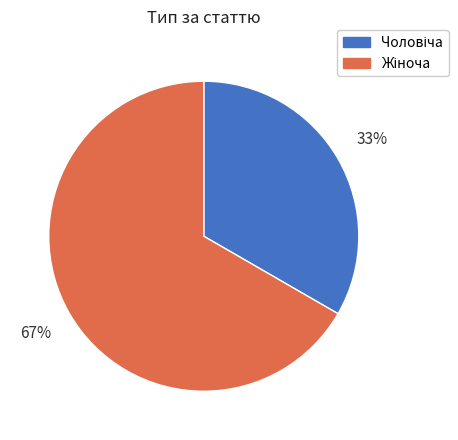

To the nearest percent, what is the average slice percentage?

50%